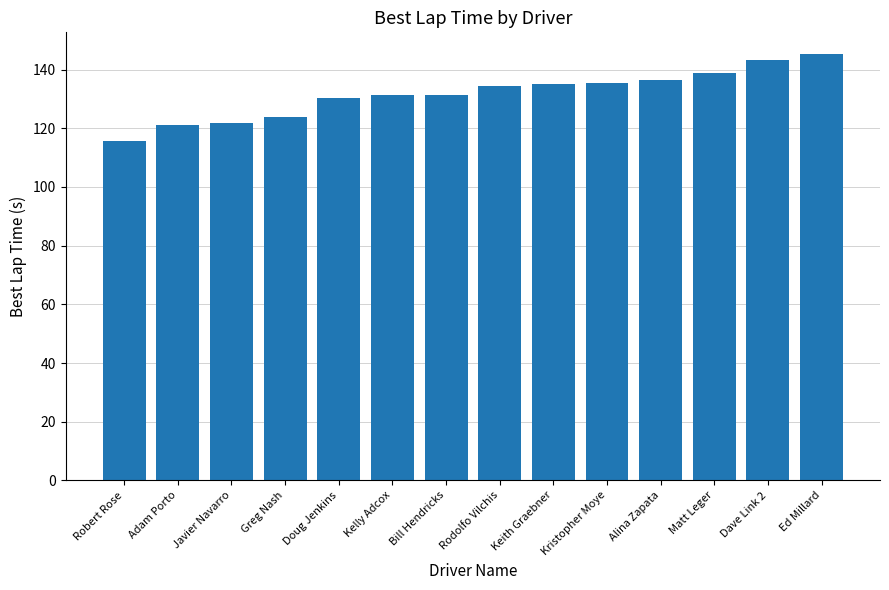

What is the sum of the values at Rodolfo Vilchis and Adam Porto?

255.6